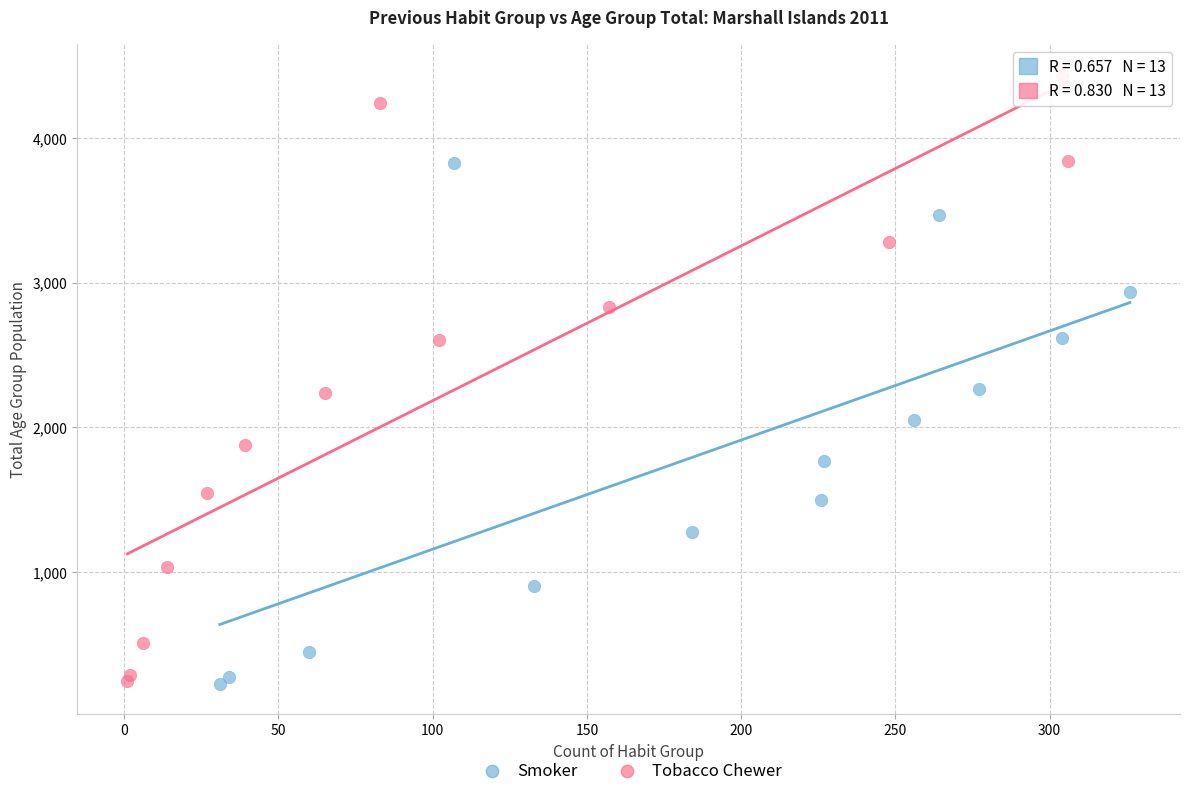

What are all the series names shown in the legend?

Smoker, Tobacco Chewer